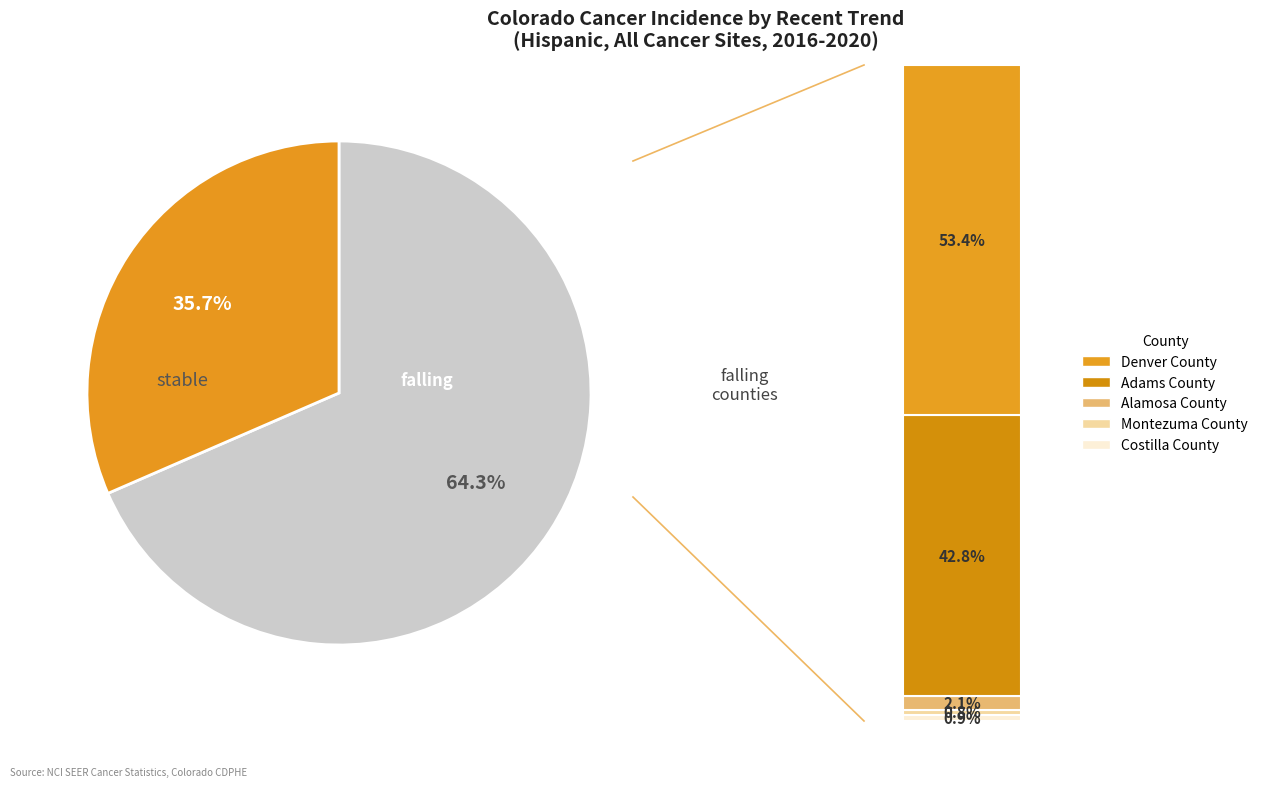

To the nearest percent, what is the average slice percentage?

50%